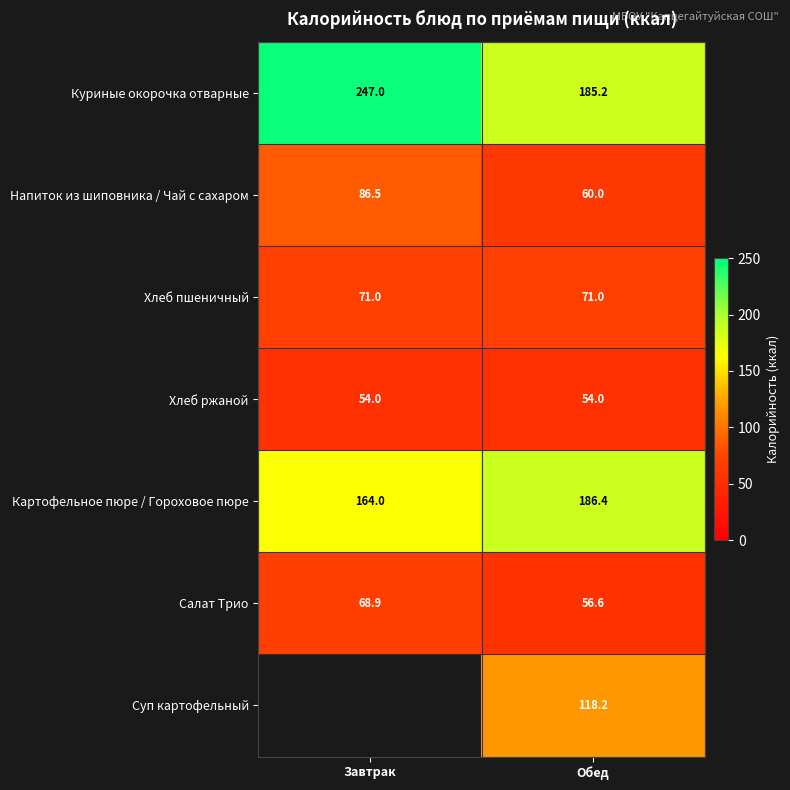

Is it true that Хлеб ржаной equals 54.0 at Завтрак?

True